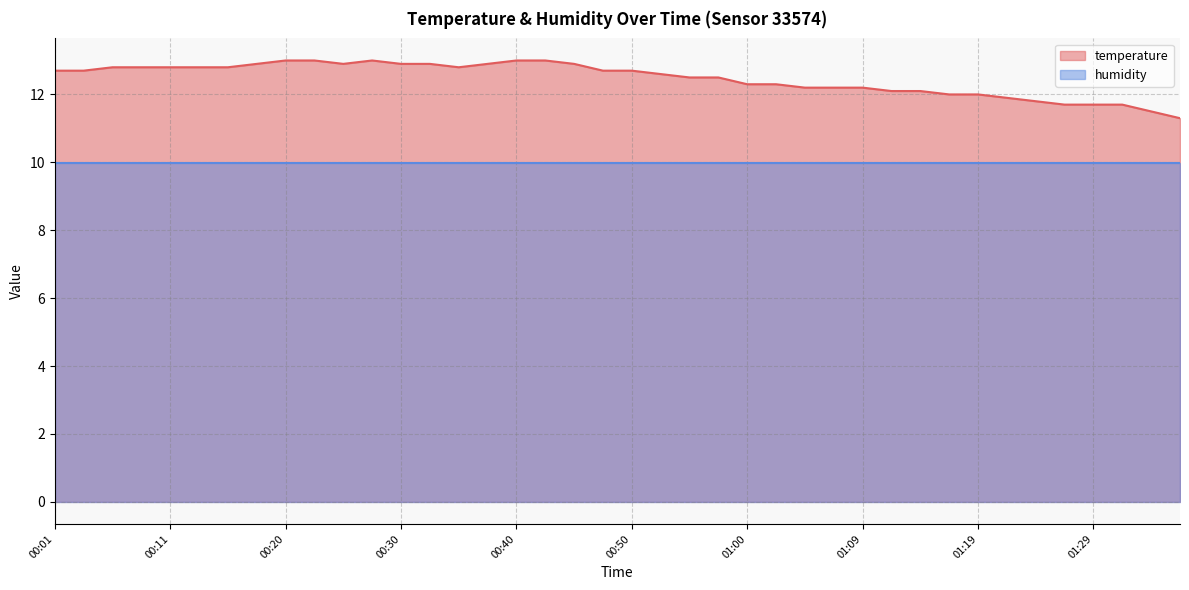

What is the average value?

12.5